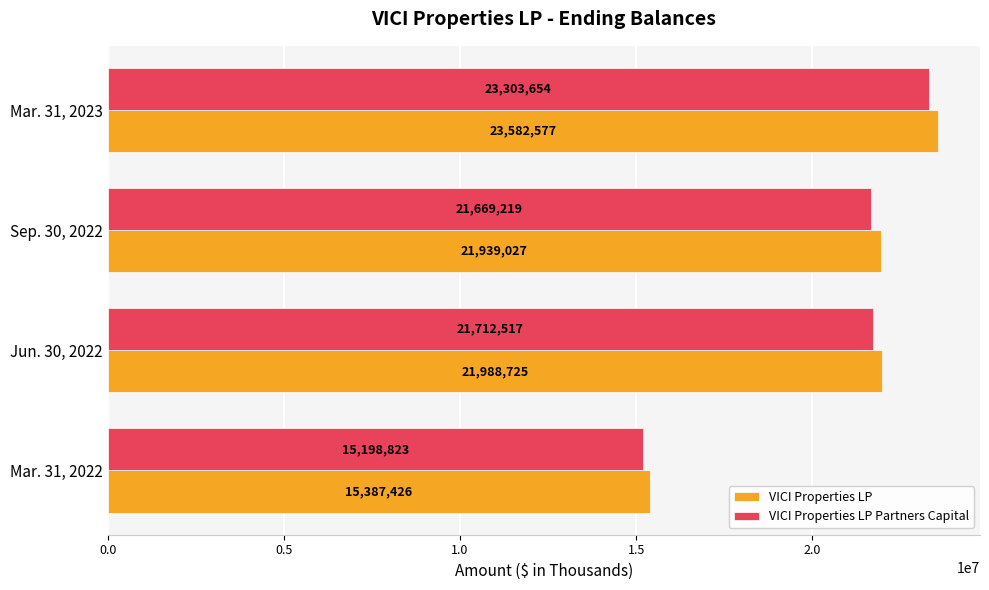

What is the maximum value shown in the chart?

23582577